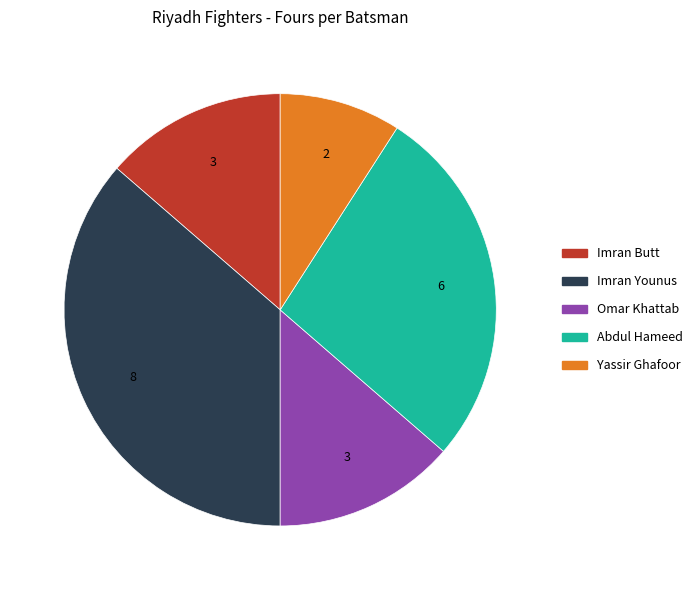

How many slices are in this pie chart?

5